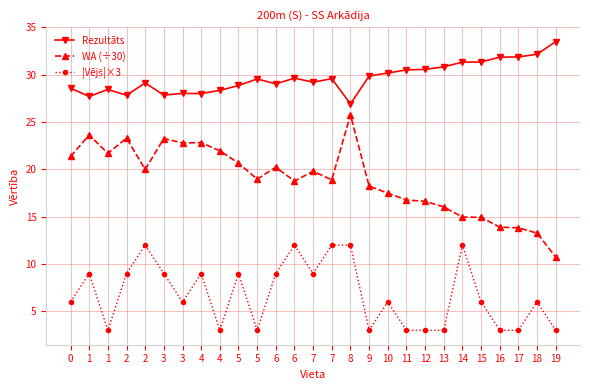

True or false: |Vējš|×3 has more than 0 interior local peaks.

True